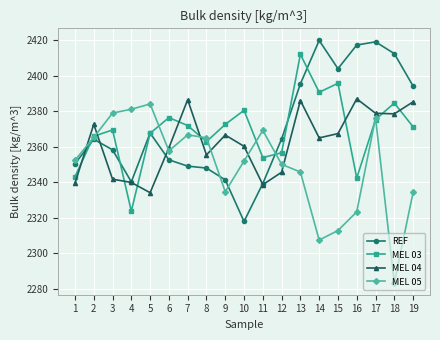

Between which two adjacent categories do MEL 03 and MEL 04 first intersect?

1 and 2